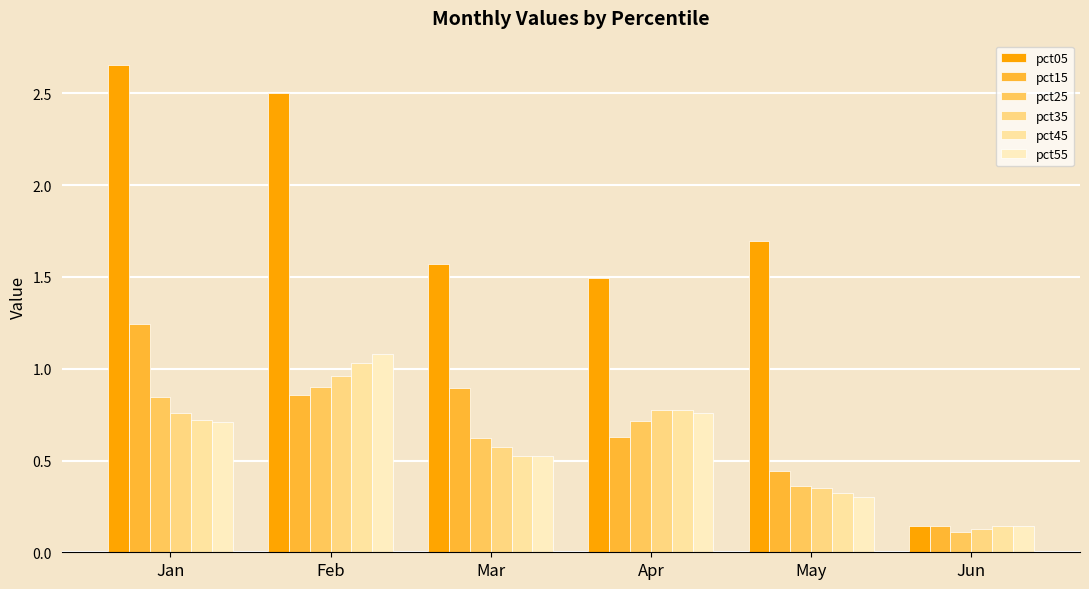

Reading left to right, list all the values displayed in this chart.

pct05: Jan=2.7	Feb=2.5	Mar=1.6	Apr=1.5	May=1.7	Jun=0.1
pct15: Jan=1.2	Feb=0.9	Mar=0.9	Apr=0.6	May=0.4	Jun=0.1
pct25: Jan=0.8	Feb=0.9	Mar=0.6	Apr=0.7	May=0.4	Jun=0.1
pct35: Jan=0.8	Feb=1.0	Mar=0.6	Apr=0.8	May=0.4	Jun=0.1
pct45: Jan=0.7	Feb=1.0	Mar=0.5	Apr=0.8	May=0.3	Jun=0.1
pct55: Jan=0.7	Feb=1.1	Mar=0.5	Apr=0.8	May=0.3	Jun=0.1